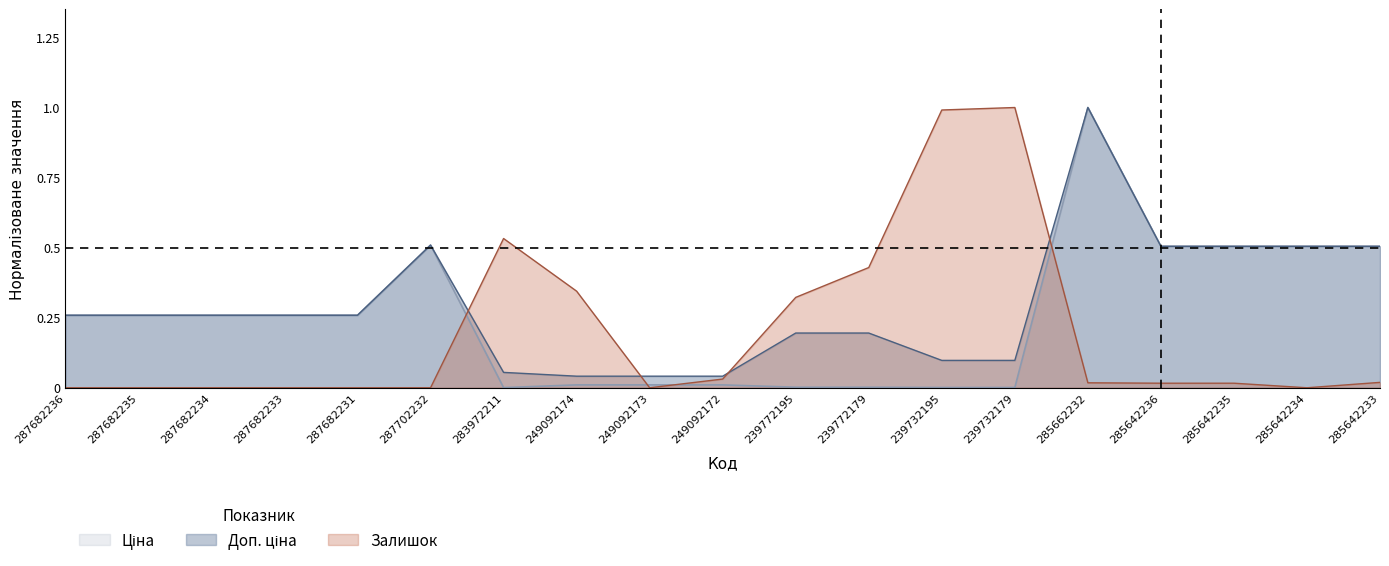

Read the Ціна value at 287682231.

0.3